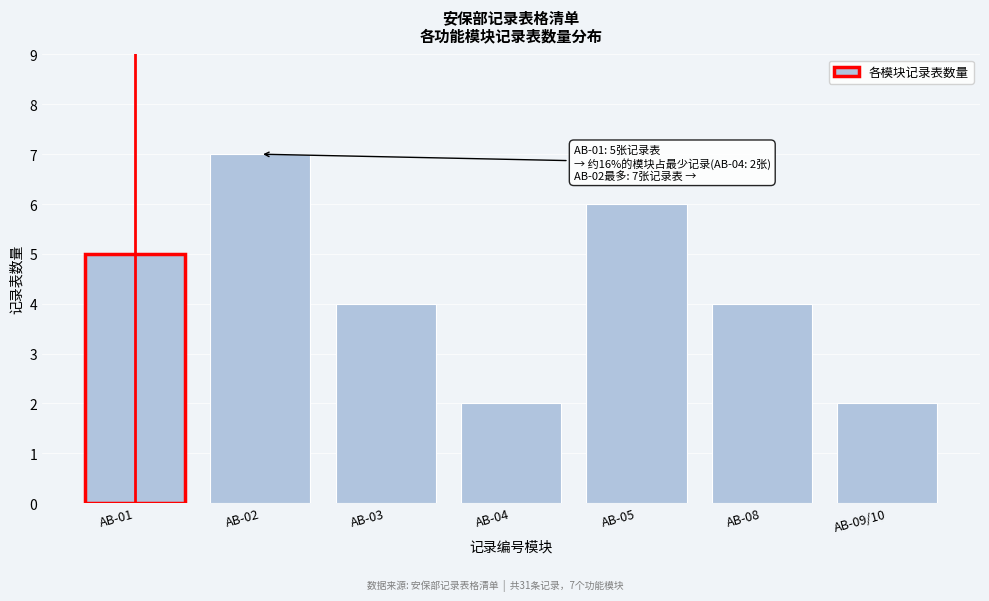

Reading left to right, list all the values displayed in this chart.

5	7	4	2	6	4	2